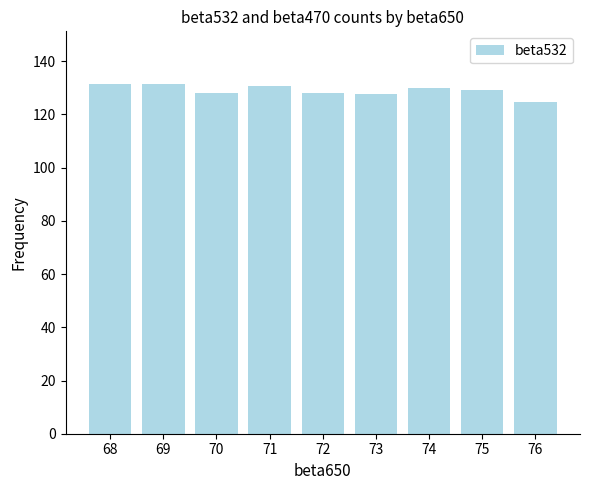

What is the value of the 7th bar from the left?

130.1